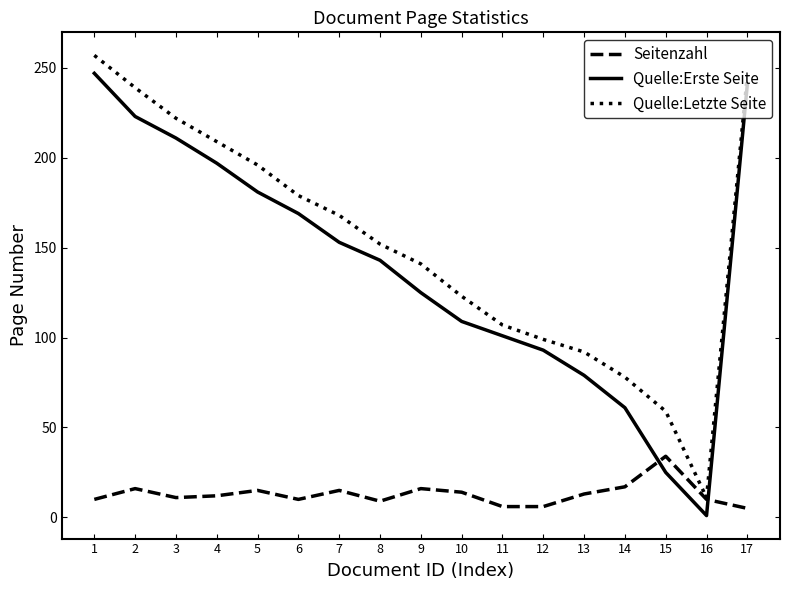

List the labels in order of Quelle:Letzte Seite value, smallest first.

16, 15, 14, 13, 12, 11, 10, 9, 8, 7, 6, 5, 4, 3, 2, 17, 1